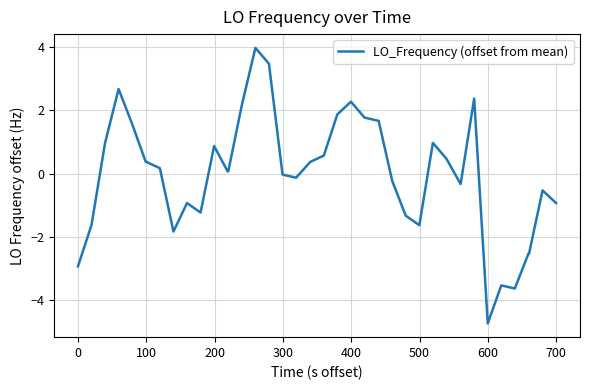

What is the smallest value displayed?

-4.7